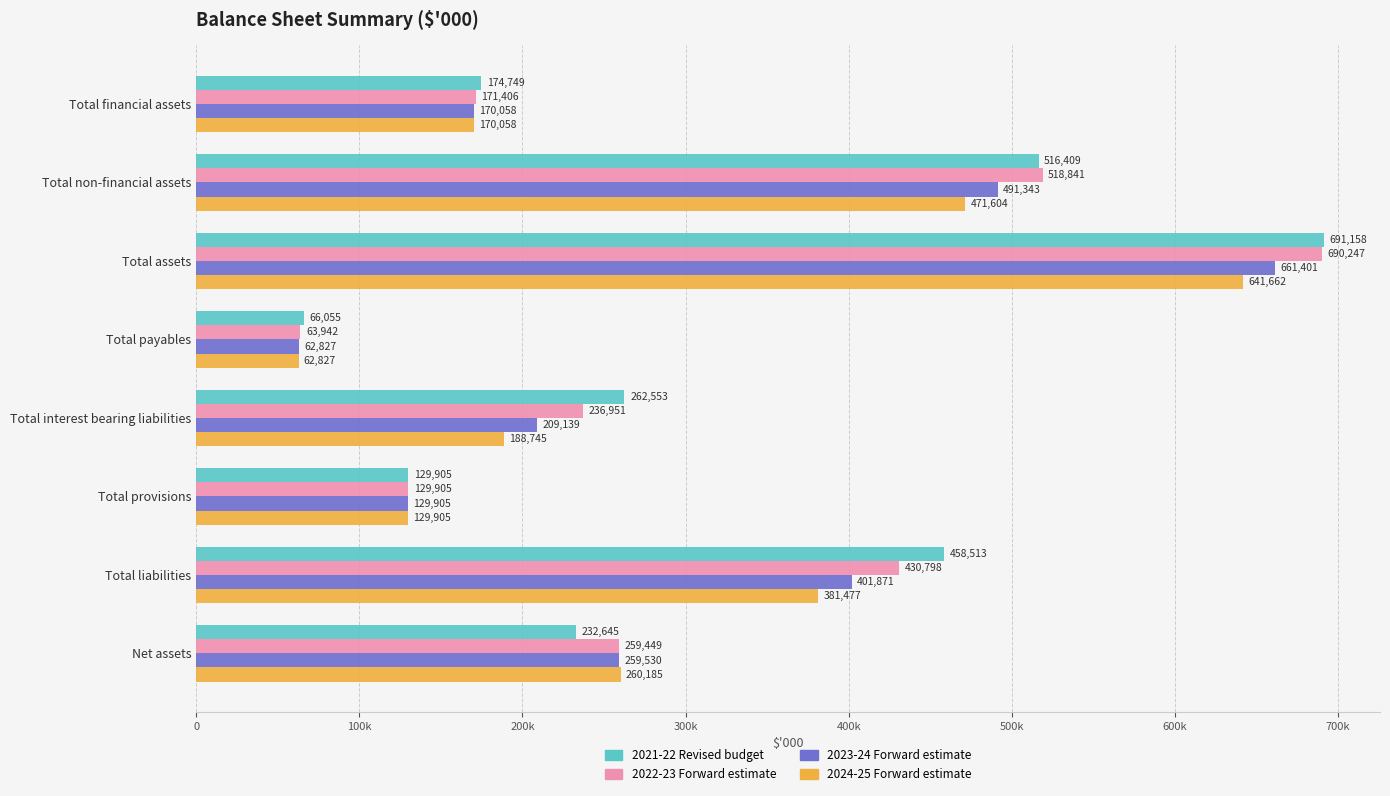

Which category has the highest value across all series?

Total assets